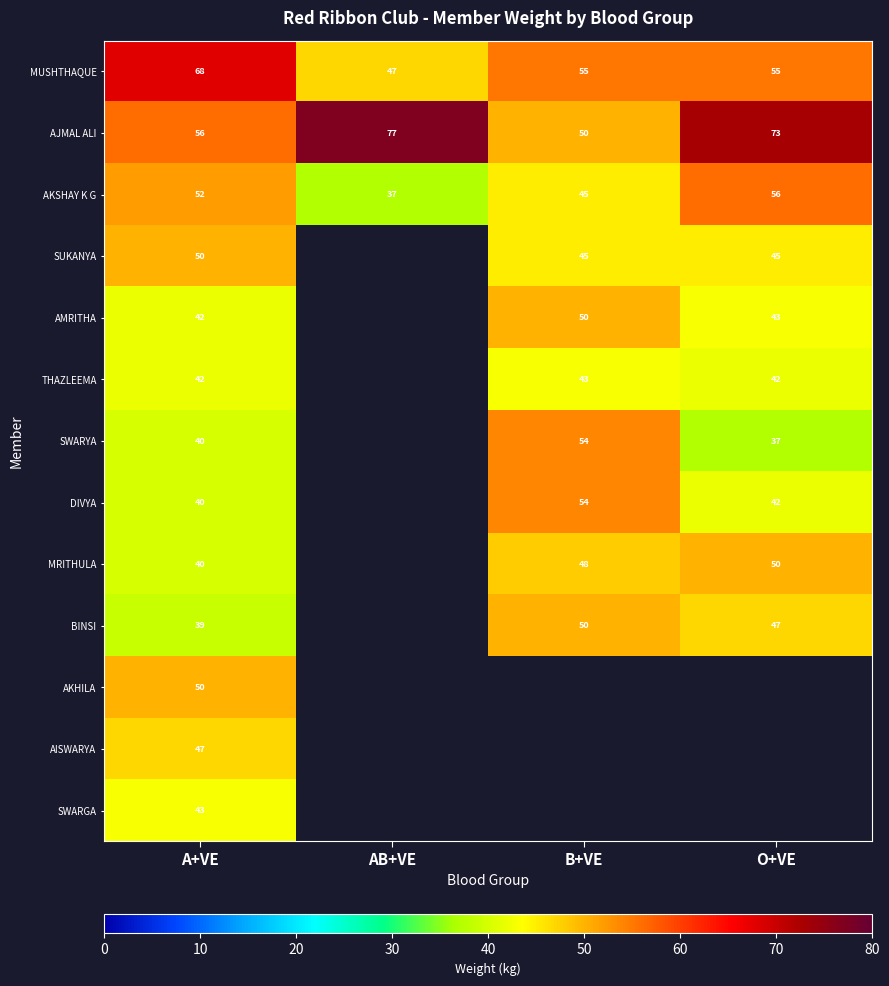

How many data points does each series have?

4